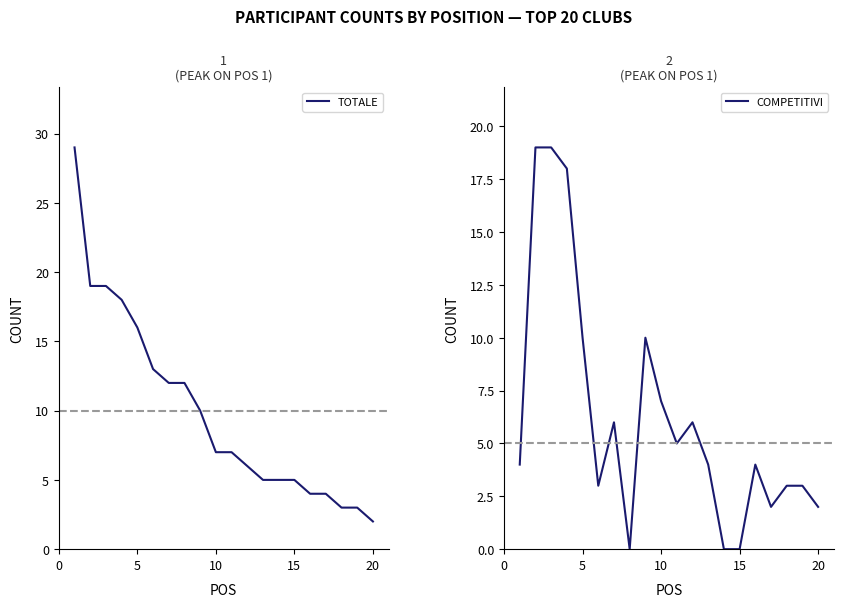

How many series are shown in this chart?

2